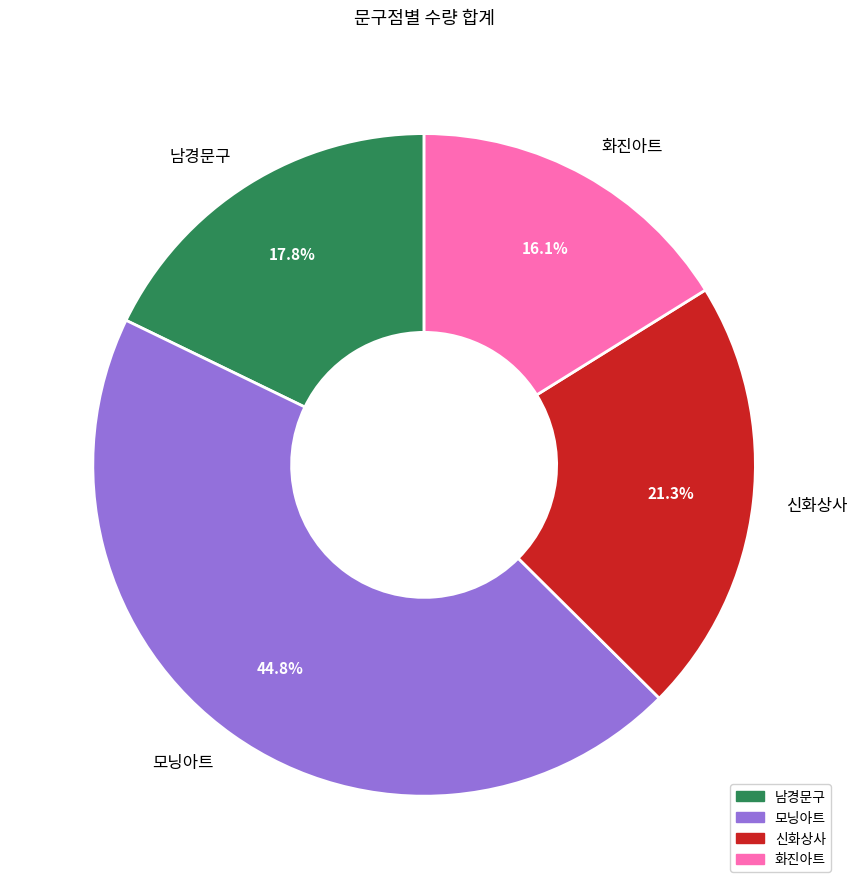

To the nearest percent, what is the combined percentage of 신화상사 and 모닝아트?

66%